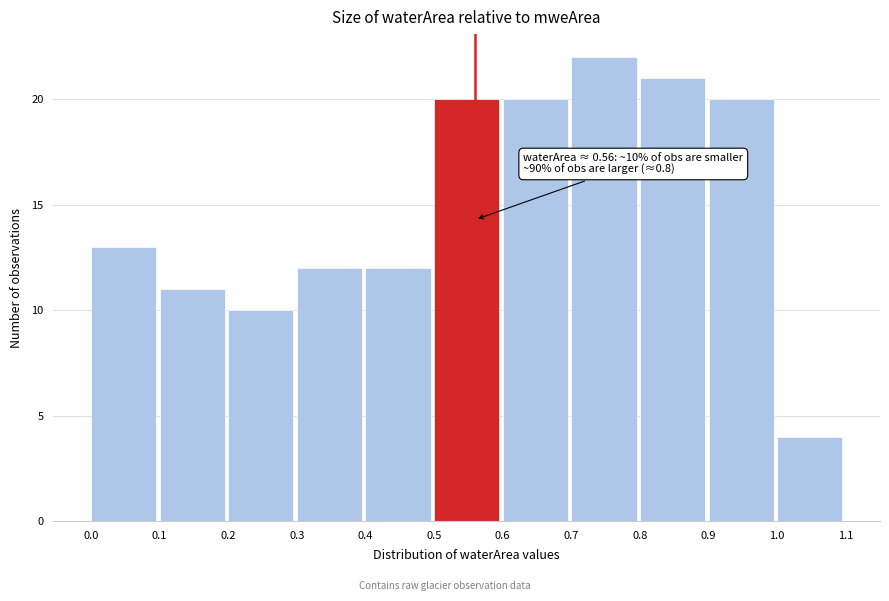

Which range on the x-axis has the tallest bar?

0.7 to 0.8